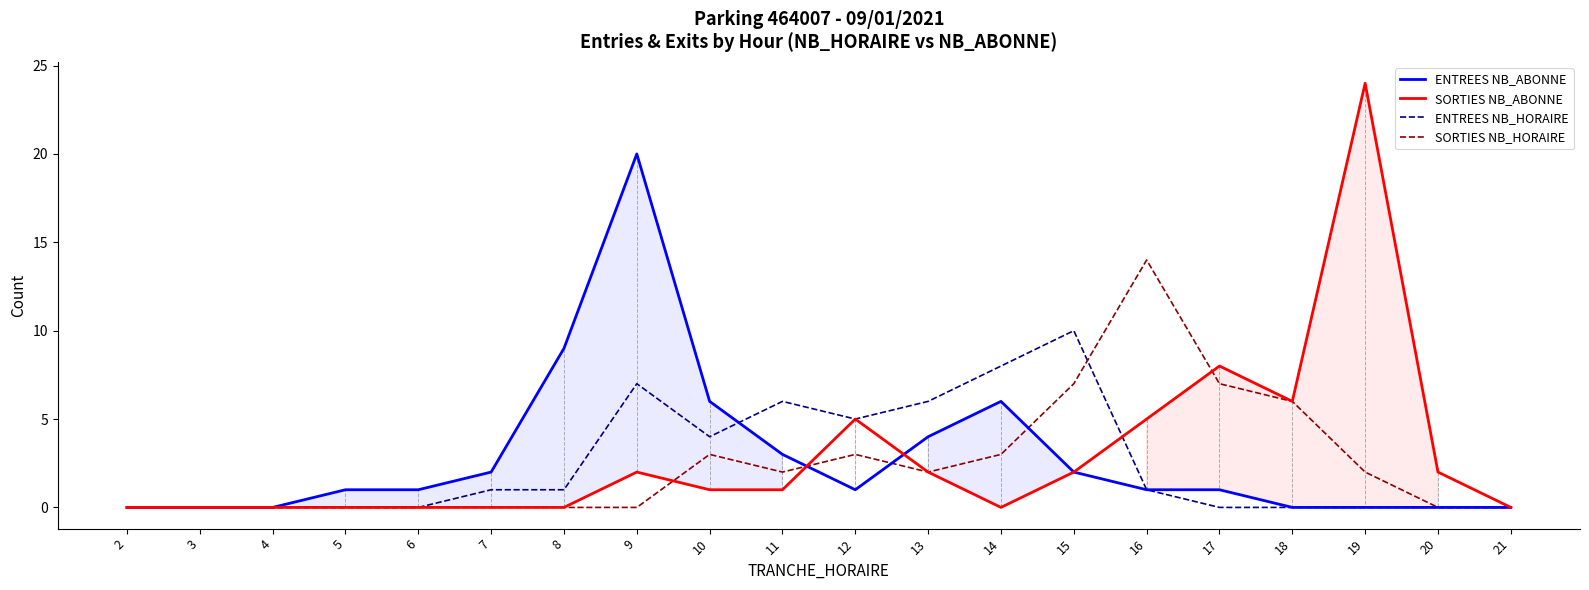

How many interior local valleys does the SORTIES NB_ABONNE series have?

2